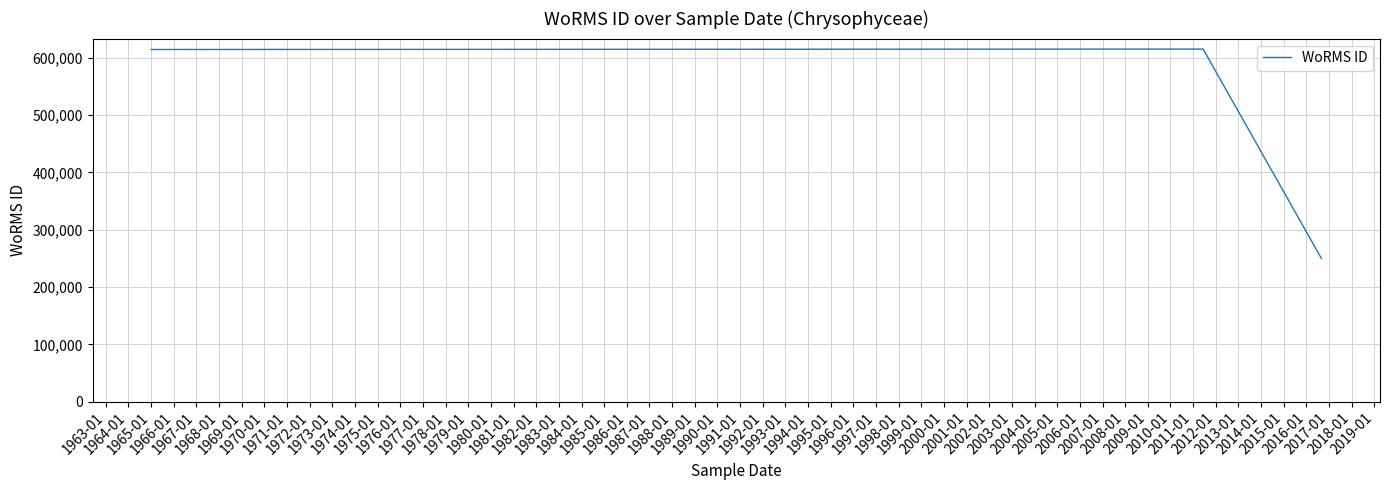

What is the smallest value displayed?

249725